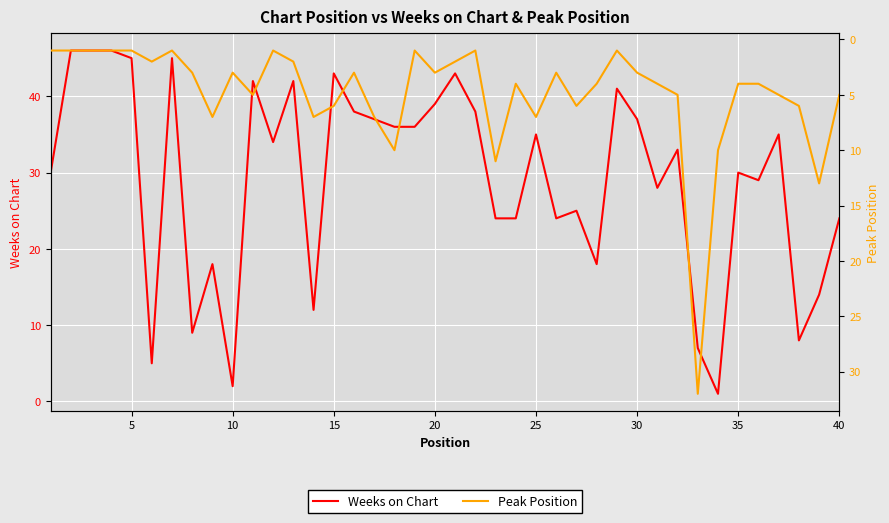

What is the difference between the maximum and second lowest values in the Peak Position series?

31